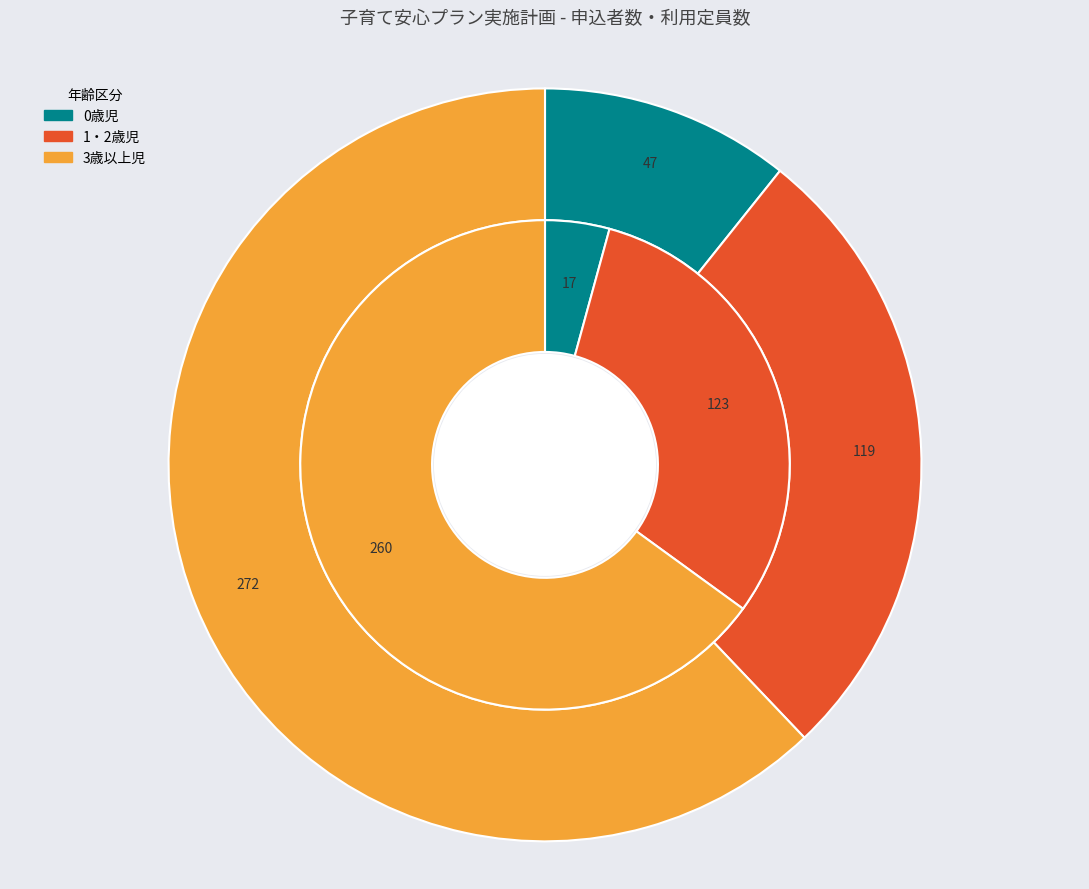

Which slice represents more than half of the pie?

3歳以上児